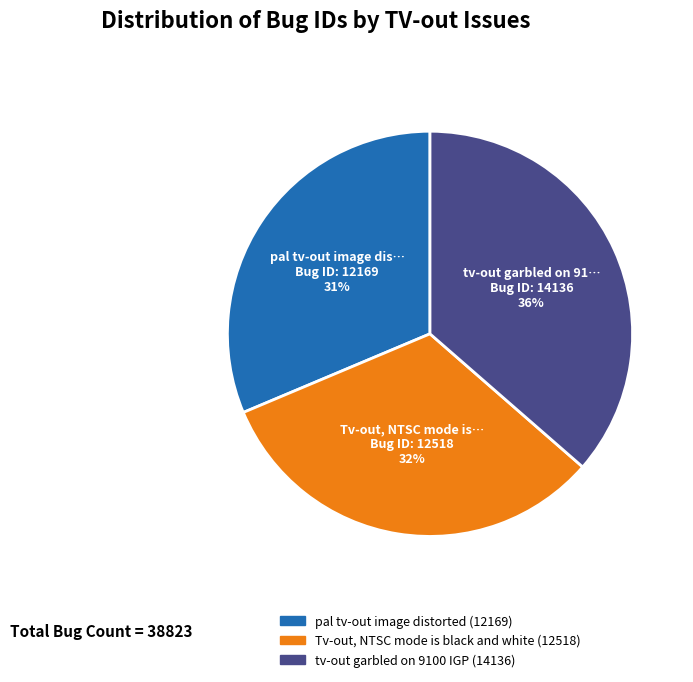

To the nearest percent, what portion does tv-out garbled on 9100 IGP represent?

36%